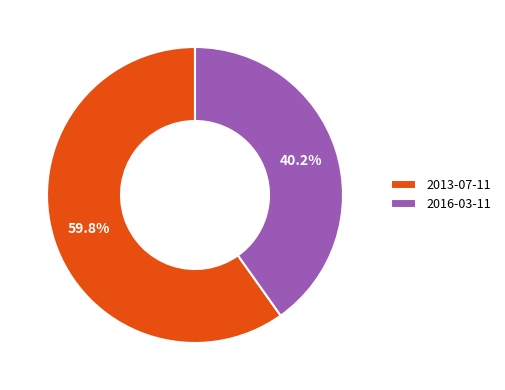

What is the ratio of the value at 2016-03-11 to the value at 2013-07-11?

0.7